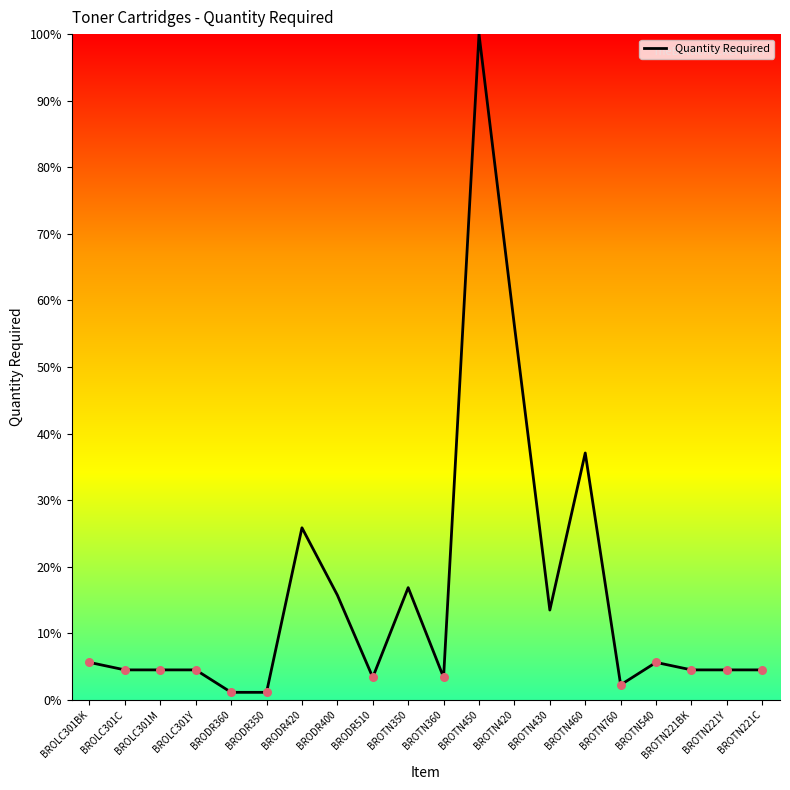

What is the ratio of the value at BRODR510 to the value at BROTN350?

0.2